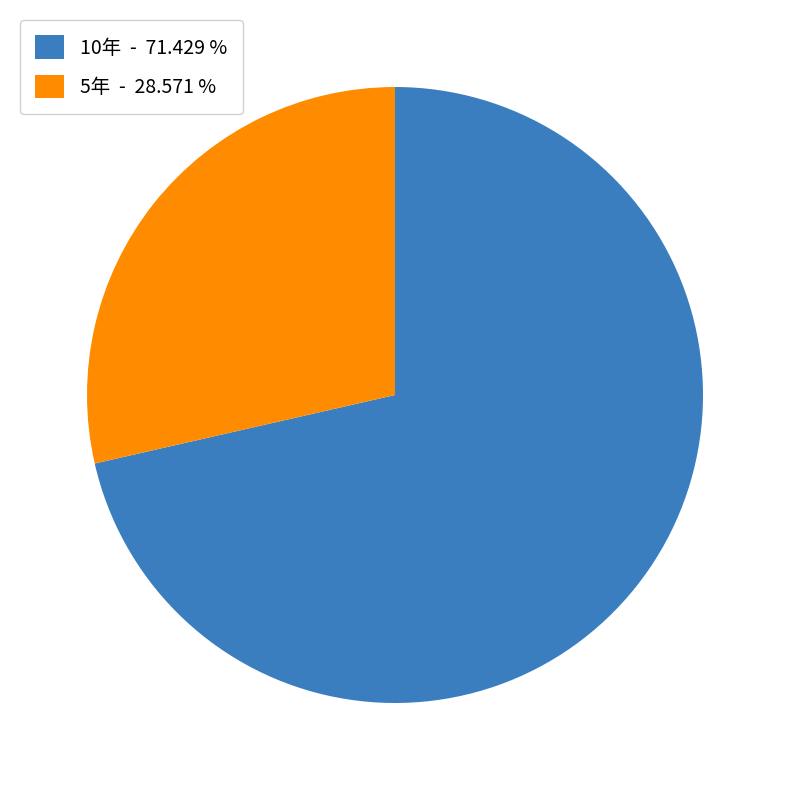

Approximately how many times larger is the value at 10年 compared to 5年?

2.5